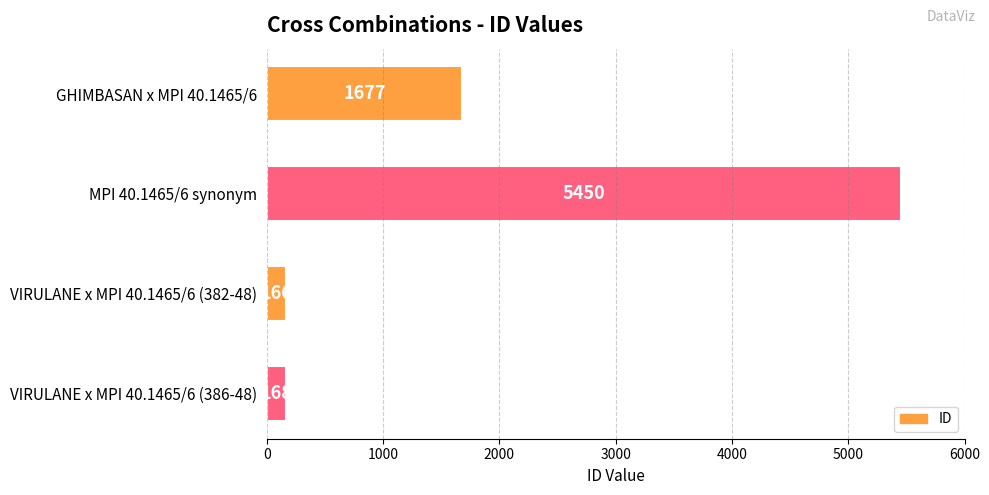

What is the minimum value shown in the chart?

166